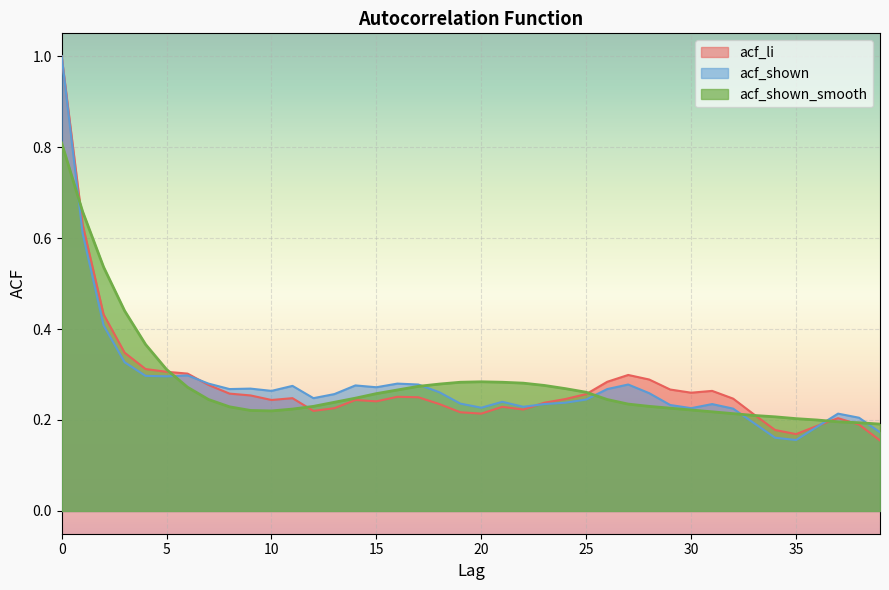

Which series changed the most between 29 and 33?

acf_li